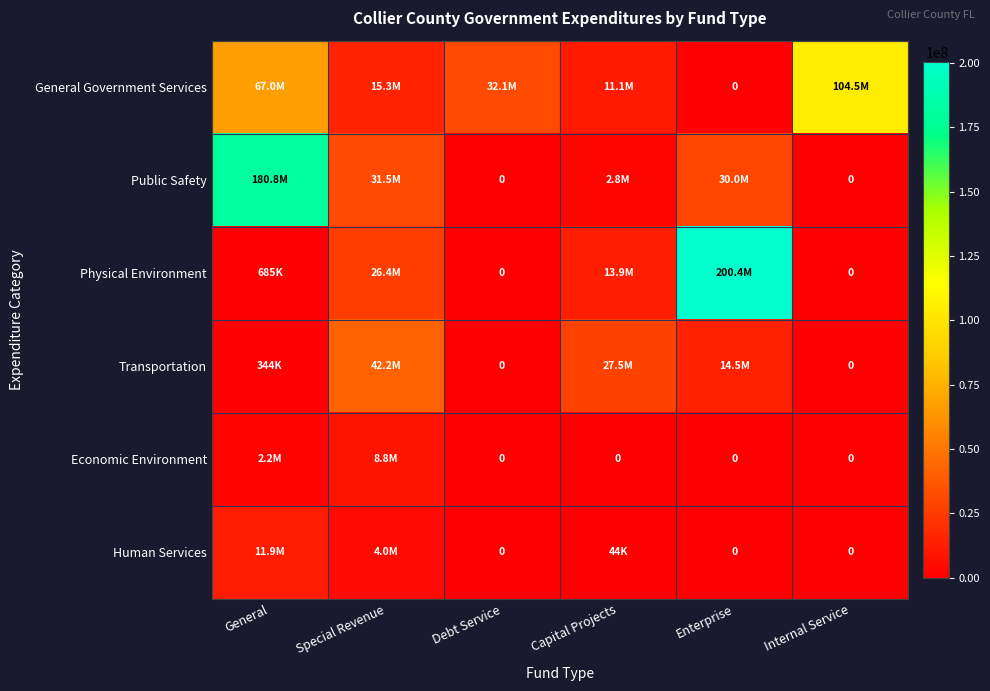

What is the sum of all Transportation values?

84482638